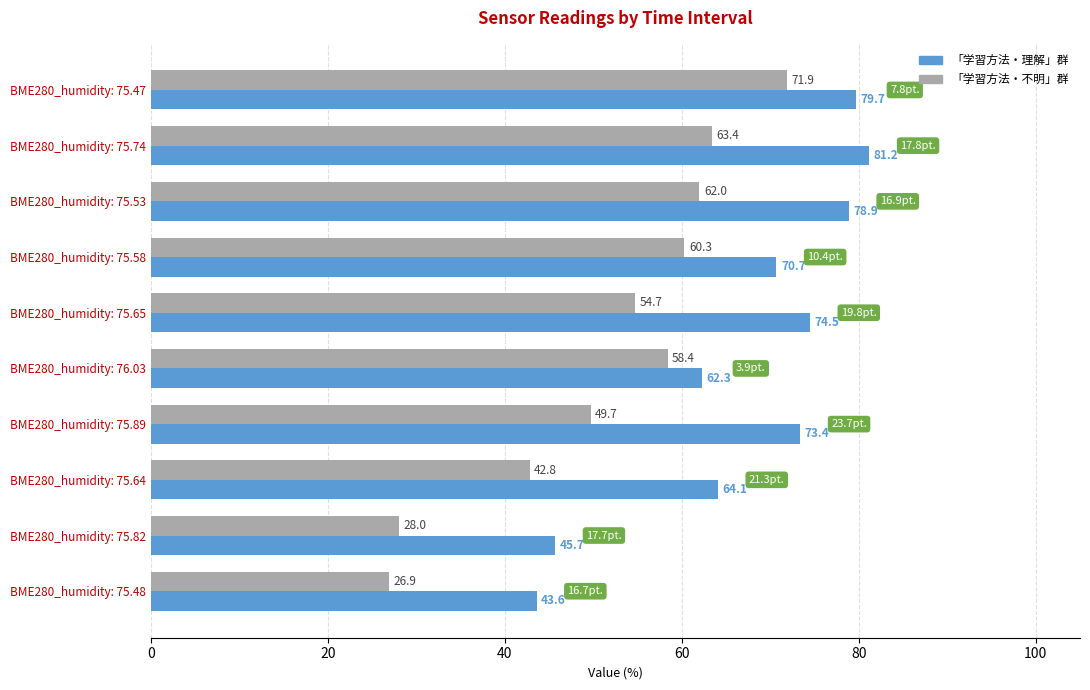

The value of 「学習方法・理解」群 at BME280_humidity: 75.47 is 37.5. True or false?

False